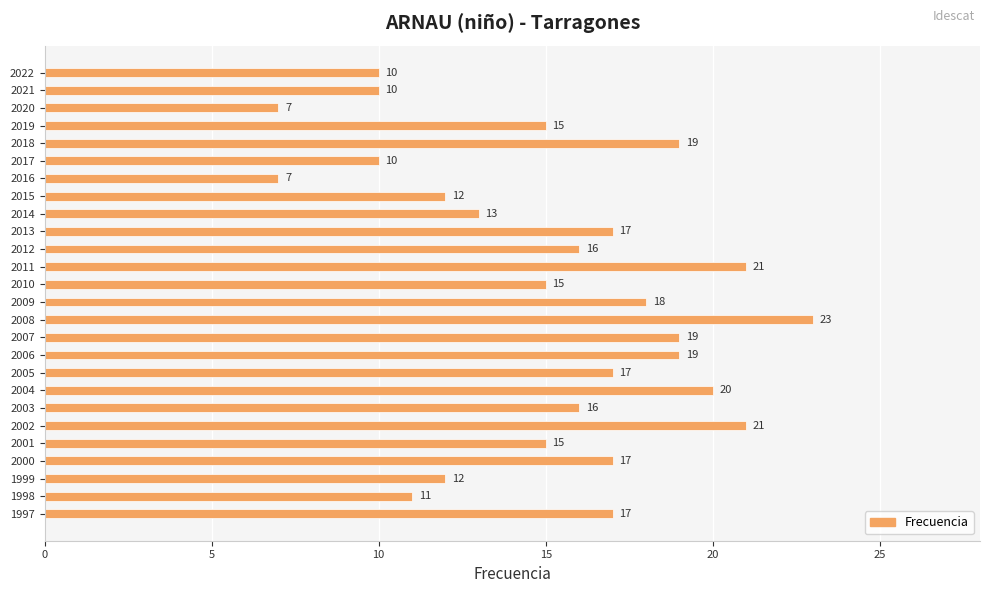

Reading bottom to top, list all the values displayed in this chart.

1997=17	1998=11	1999=12	2000=17	2001=15	2002=21	2003=16	2004=20	2005=17	2006=19	2007=19	2008=23	2009=18	2010=15	2011=21	2012=16	2013=17	2014=13	2015=12	2016=7	2017=10	2018=19	2019=15	2020=7	2021=10	2022=10